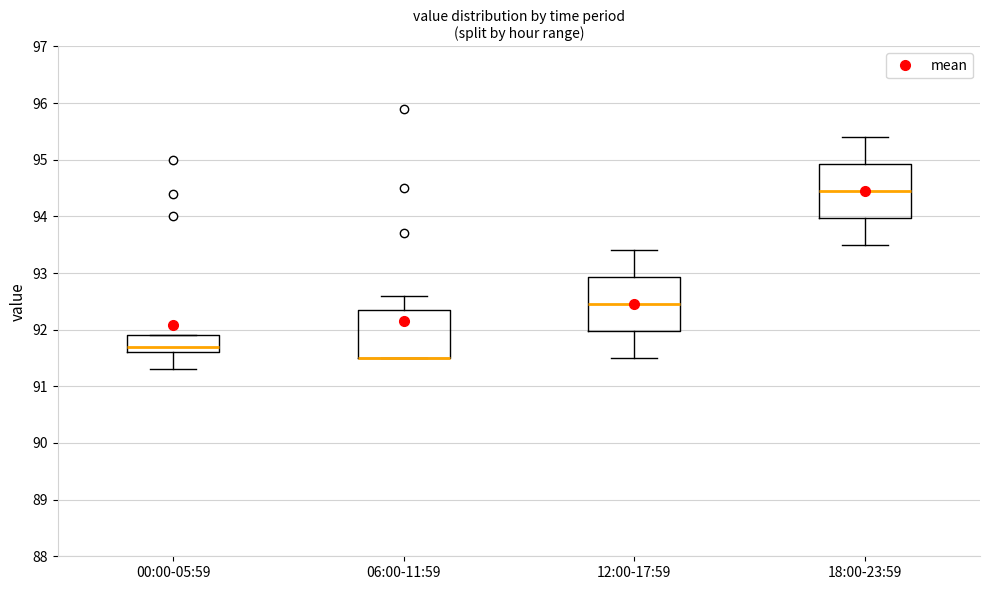

Reading left to right, read every box against the y-axis: the position of its median line, the range the box covers, and the ends of its whiskers. The values are not printed on the chart, so give them approximately, as read against the axis.

00:00-05:59: median 91.7, box 91.6 to 91.9, whiskers 91.3 to 91.9
06:00-11:59: median 91.5 (drawn on the box's lower edge), box 91.5 to 92.4, whiskers 91.5 to 92.6
12:00-17:59: median 92.5, box 92.0 to 92.9, whiskers 91.5 to 93.4
18:00-23:59: median 94.5, box 94.0 to 94.9, whiskers 93.5 to 95.4